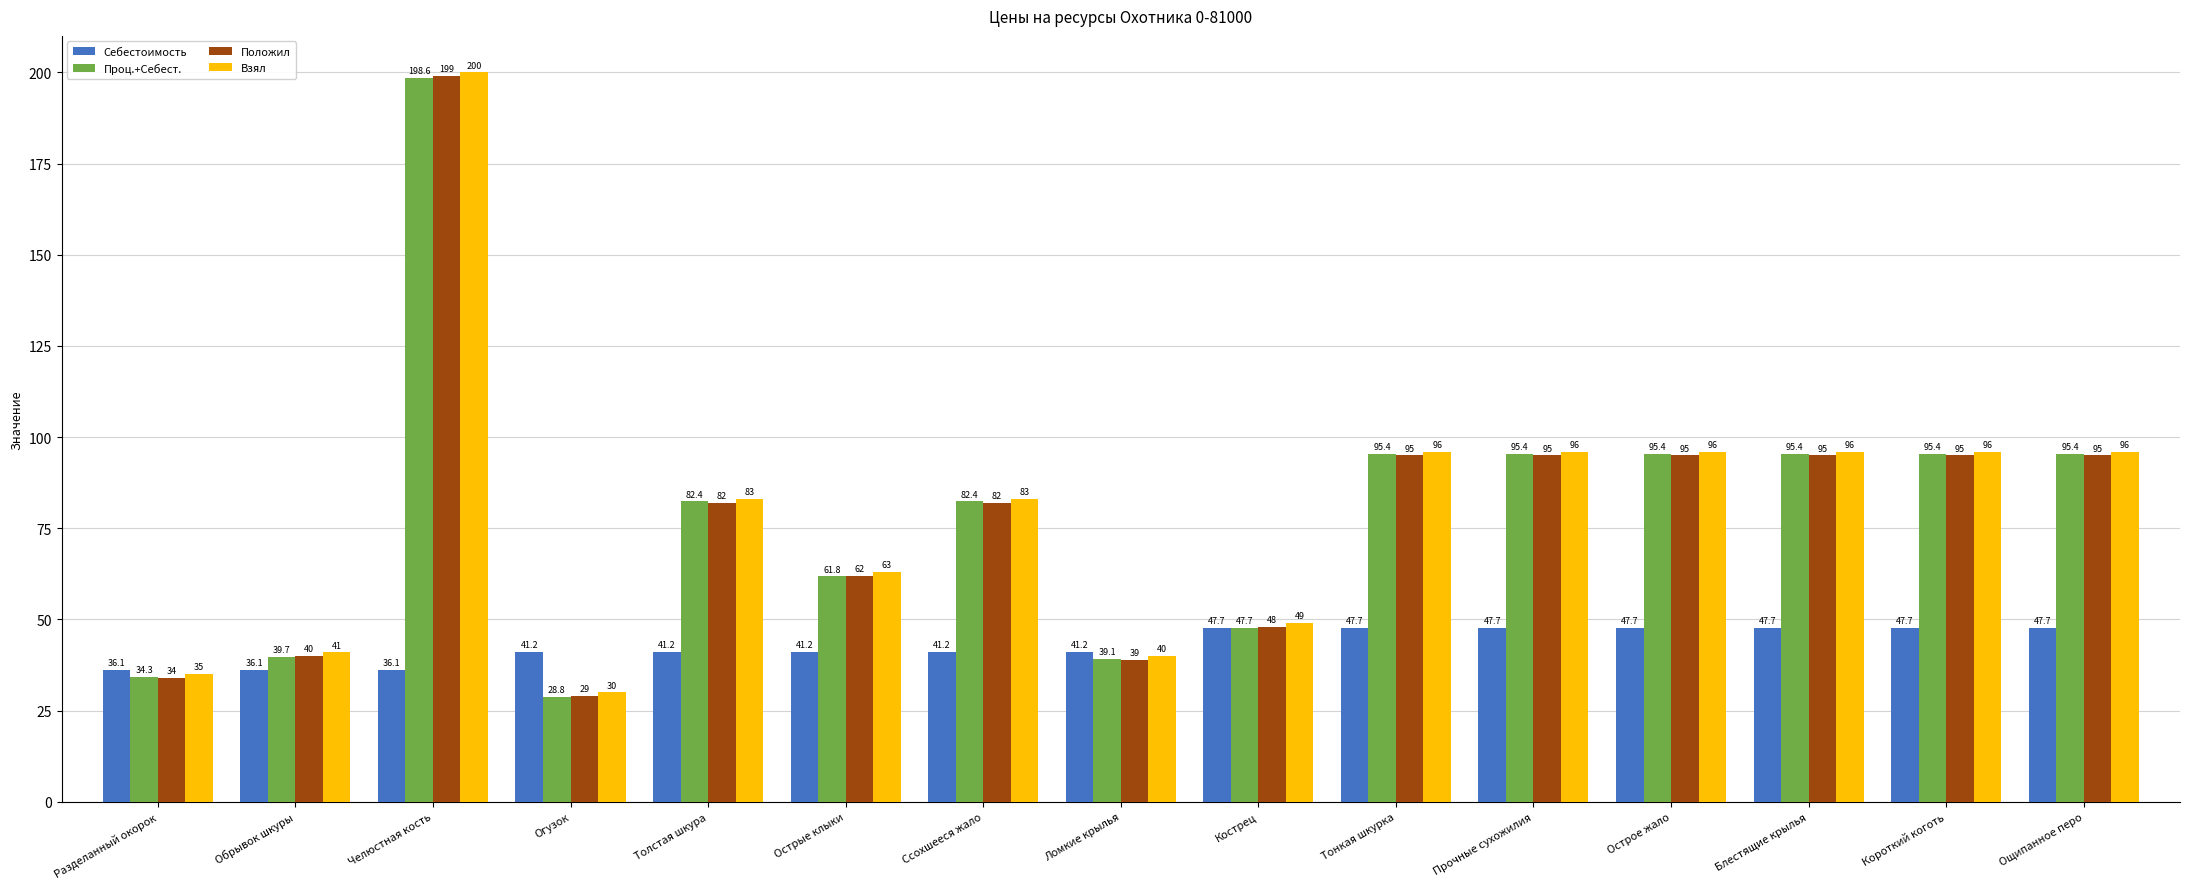

What is the average value of the Взял series?

80.0